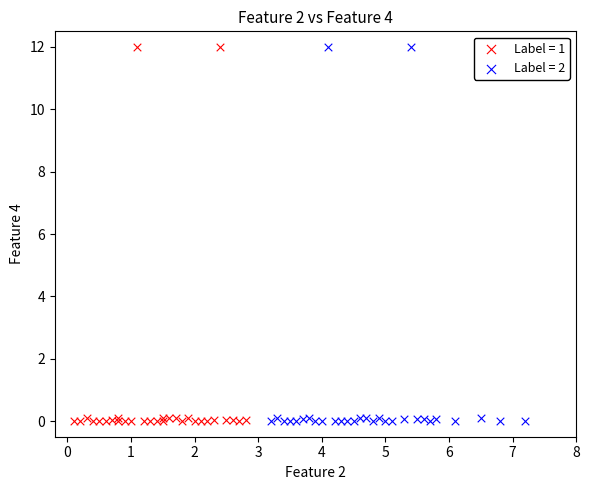

What are all the series names shown in the legend?

Label = 1, Label = 2